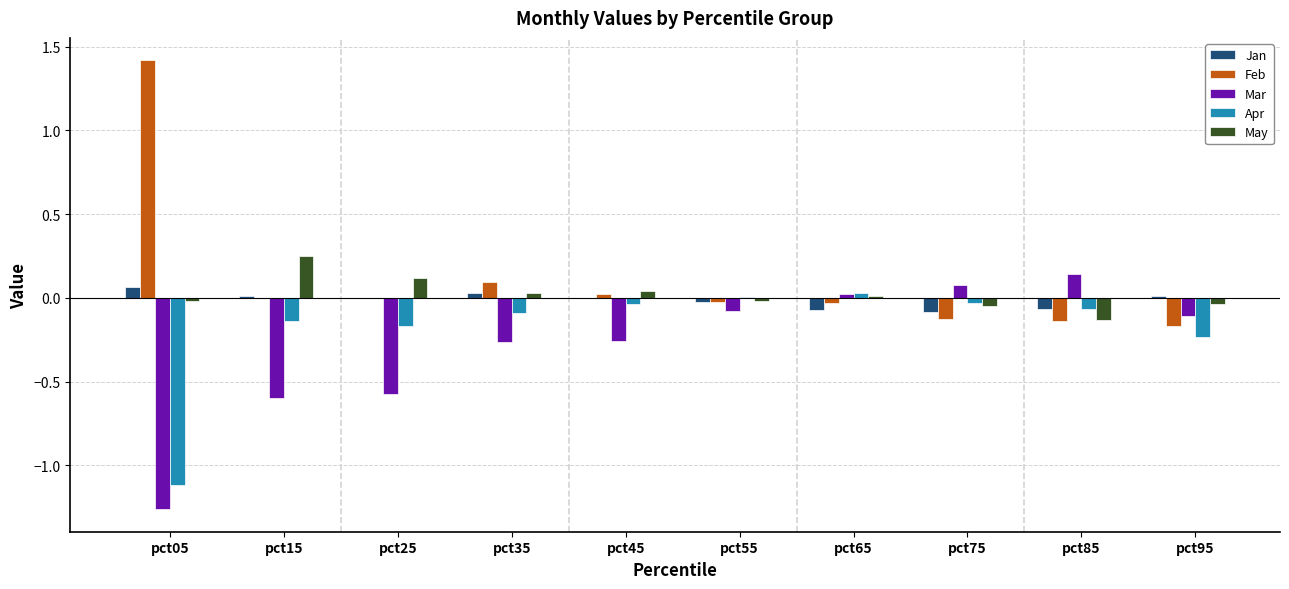

The May series shows 0.1 at pct25. True or false?

True